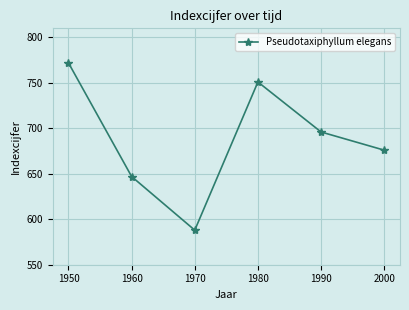

What value does the data have at 1960, to the nearest 50?

650